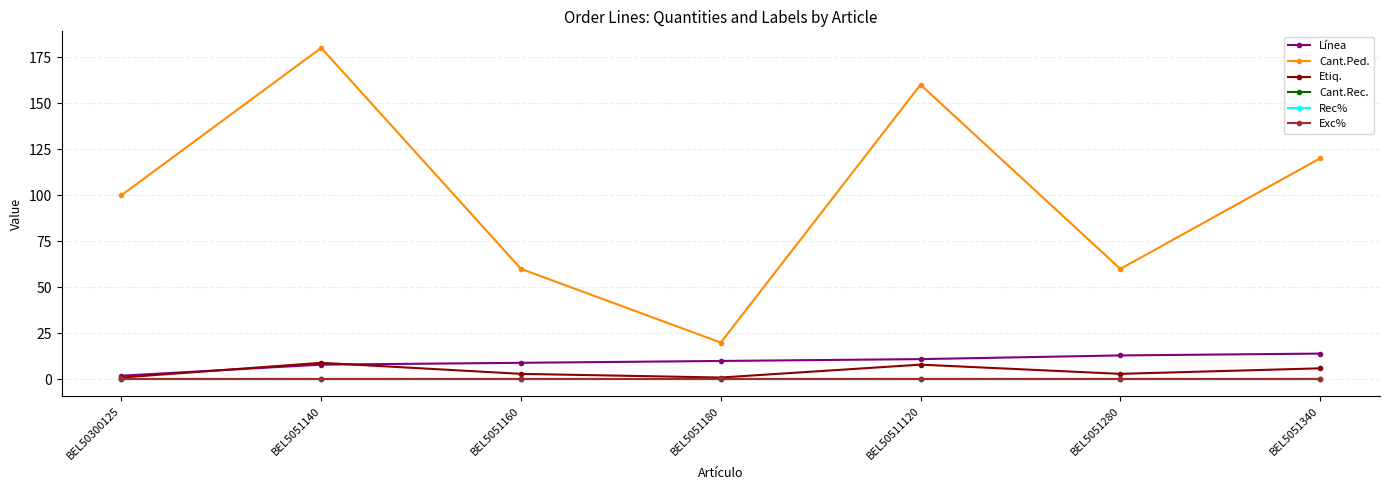

At which category does the chart reach its peak across all series?

BEL5051140